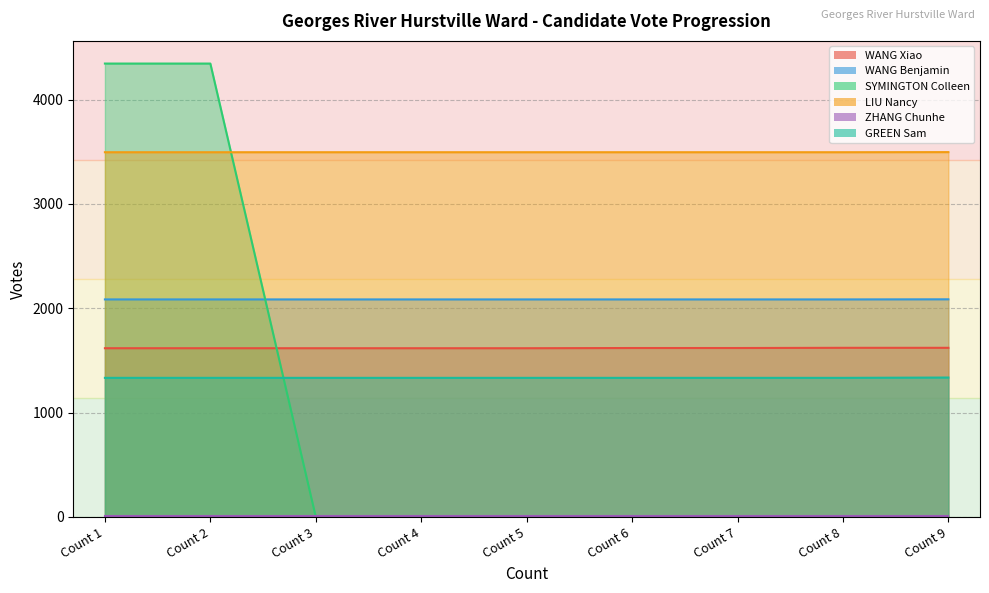

At which label does GREEN Sam reach its minimum?

Count 1